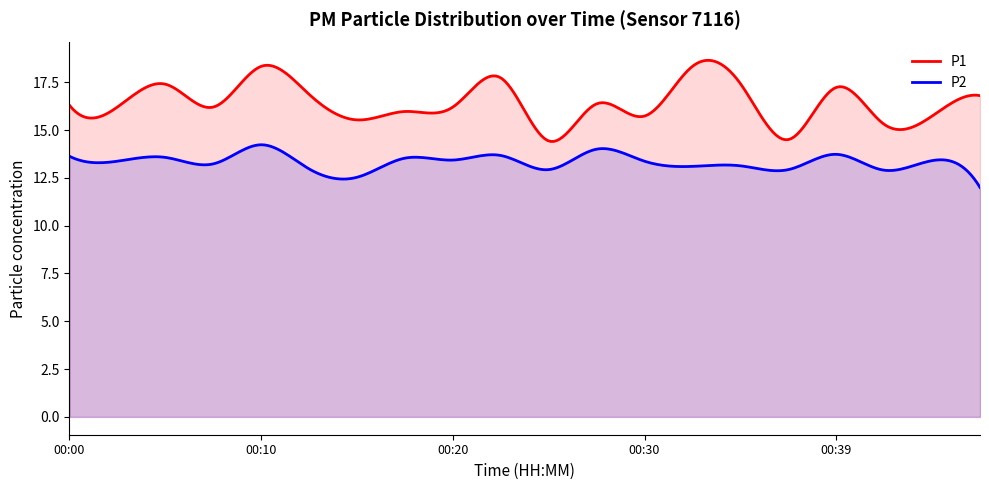

How many interior local valleys does the P1 series have?

7